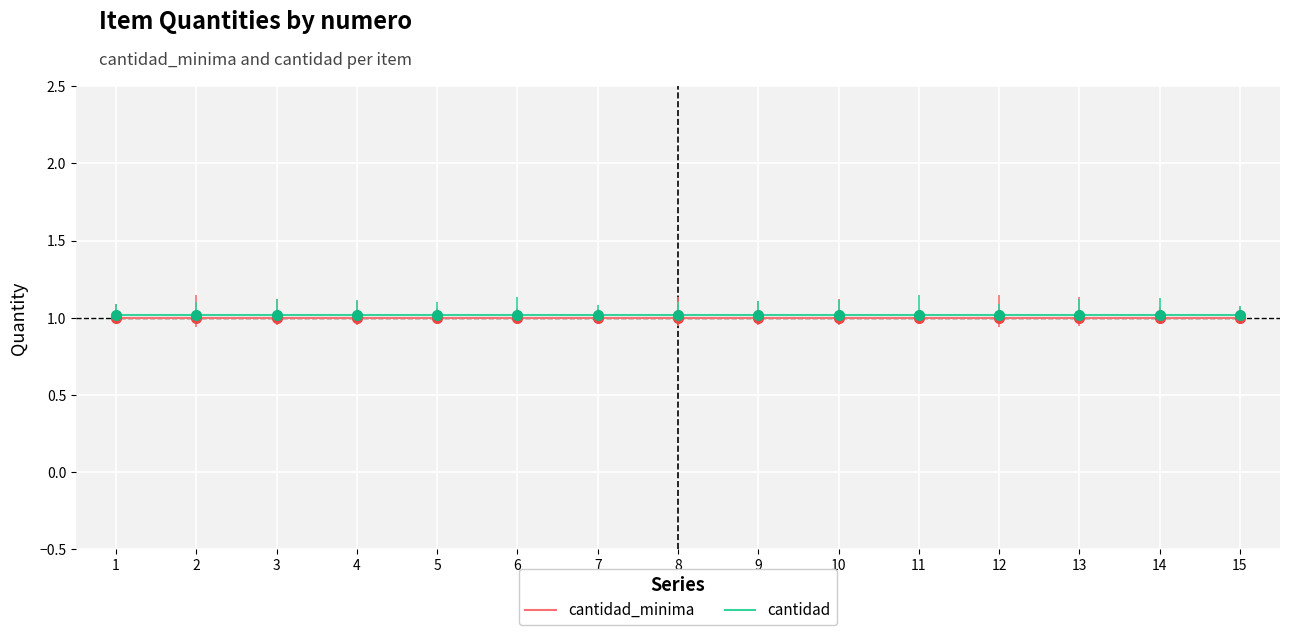

What is the total value across all series at 11?

2.0